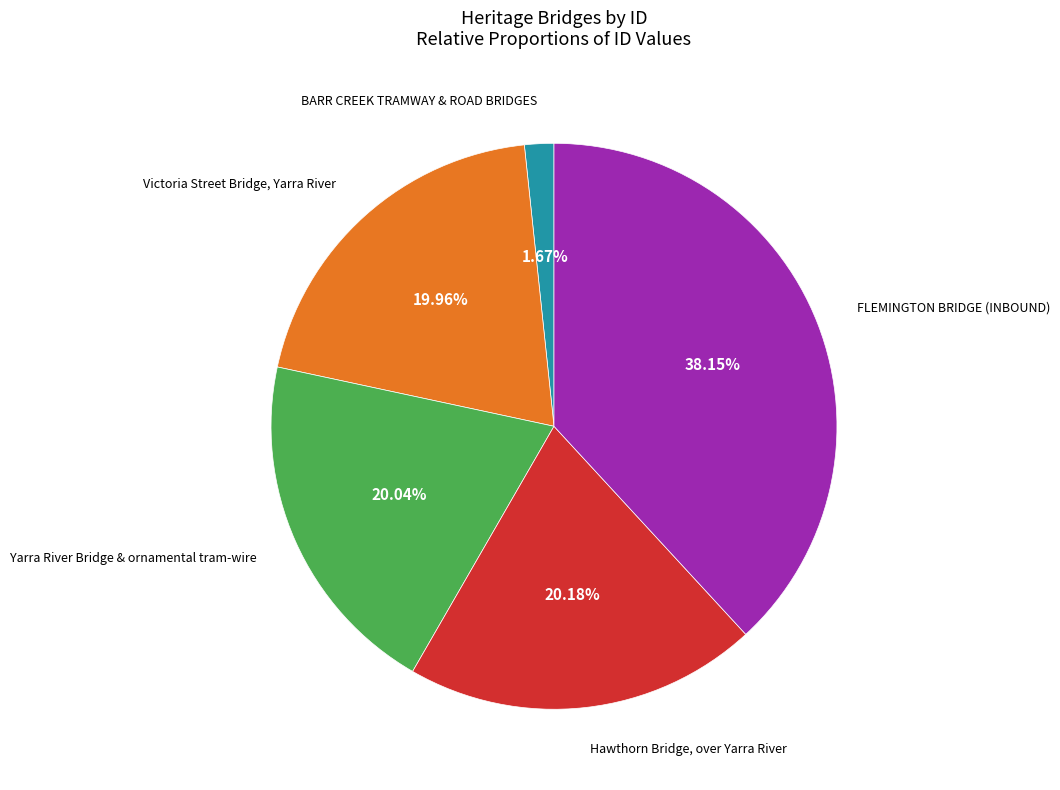

Rank the categories by value from highest to lowest.

FLEMINGTON BRIDGE (INBOUND), Hawthorn Bridge, over Yarra River, Yarra River Bridge & ornamental tram-wire, Victoria Street Bridge, Yarra River, BARR CREEK TRAMWAY & ROAD BRIDGES